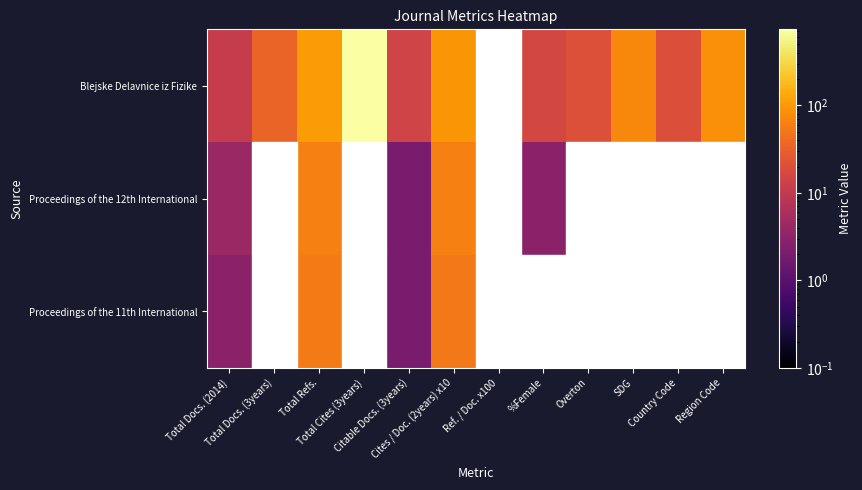

Which series has the largest total across all categories?

Blejske Delavnice iz Fizike